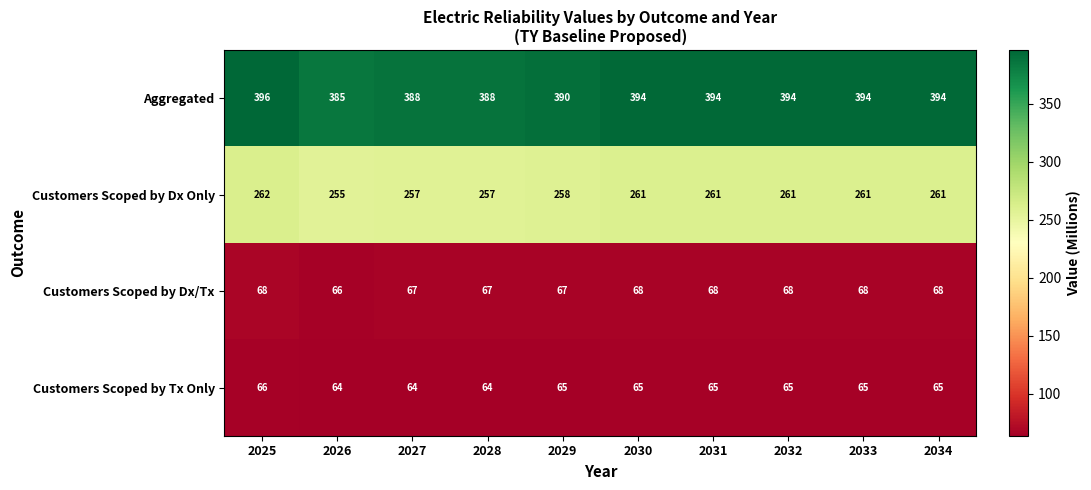

How many Customers Scoped by Dx/Tx values are between 67 and 68?

9